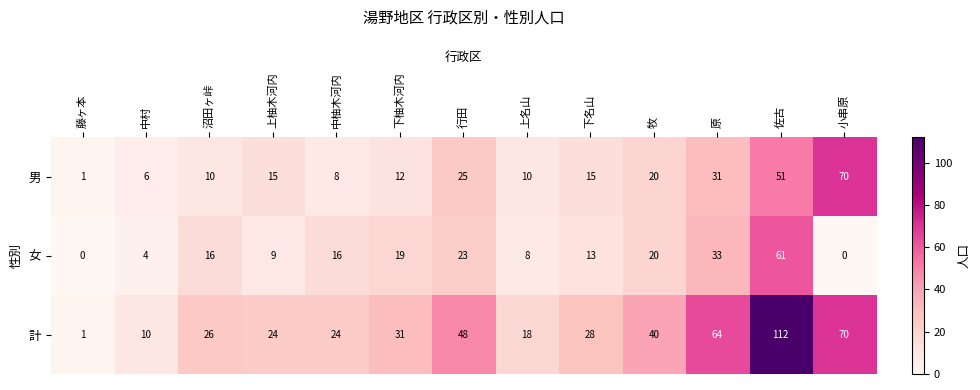

How many data points in 男 are less than 15?

6